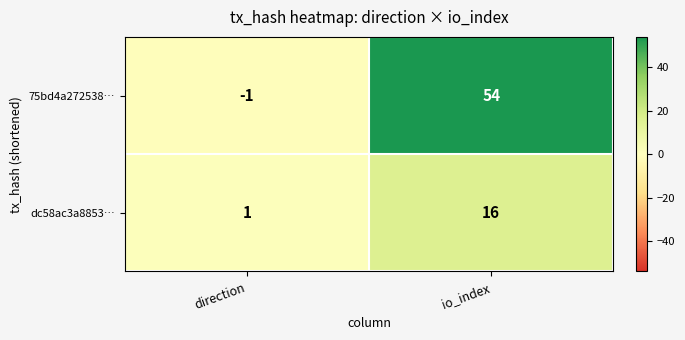

What is the approximate value of dc58ac3a8853… at io_index?

16